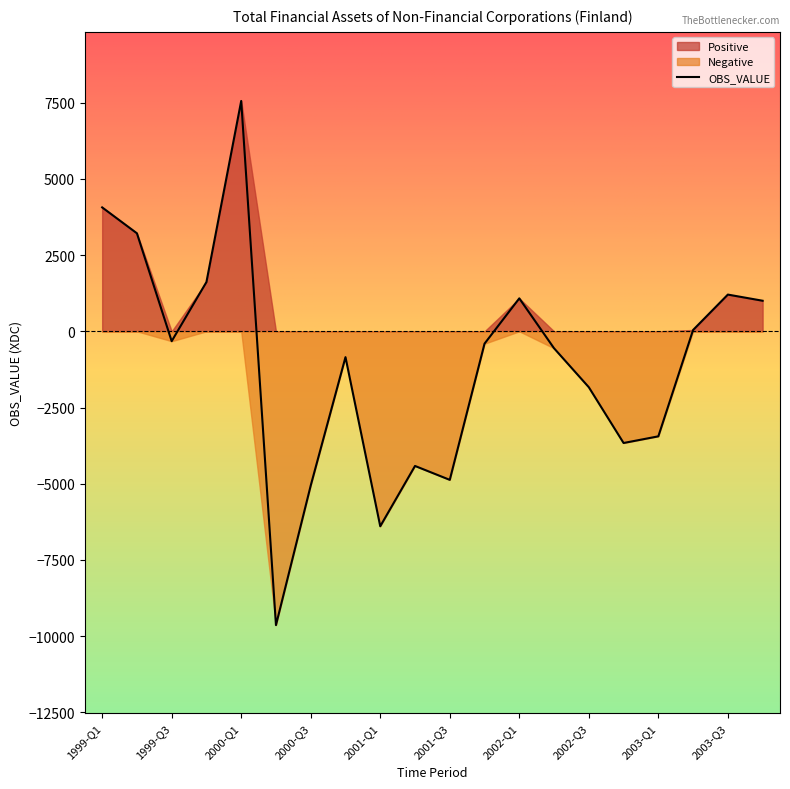

True or false: OBS_VALUE has more than 0 interior local peaks.

True